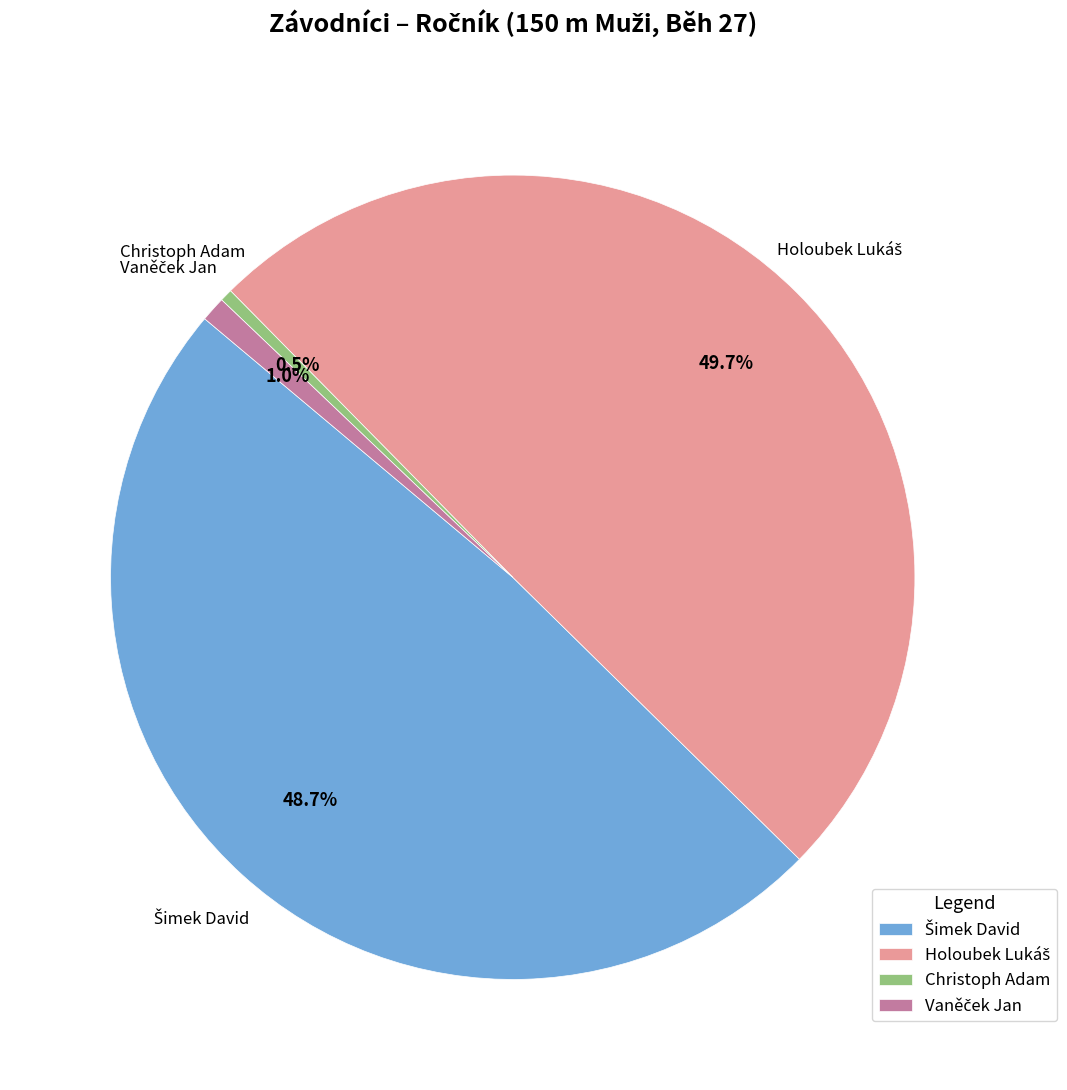

Does Christoph Adam represent more than half of the total?

No